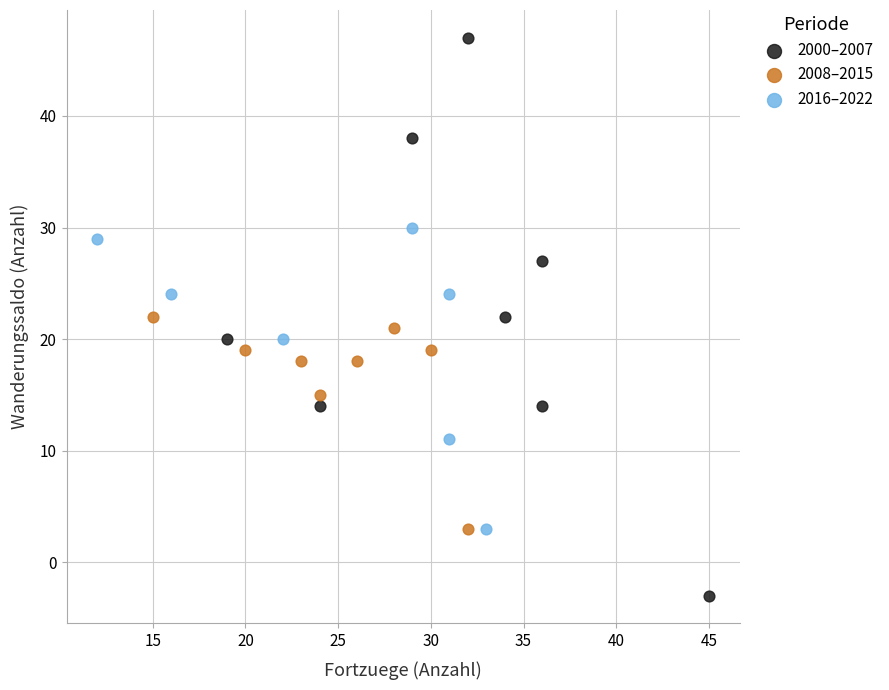

What are all the series names shown in the legend?

2000–2007, 2008–2015, 2016–2022